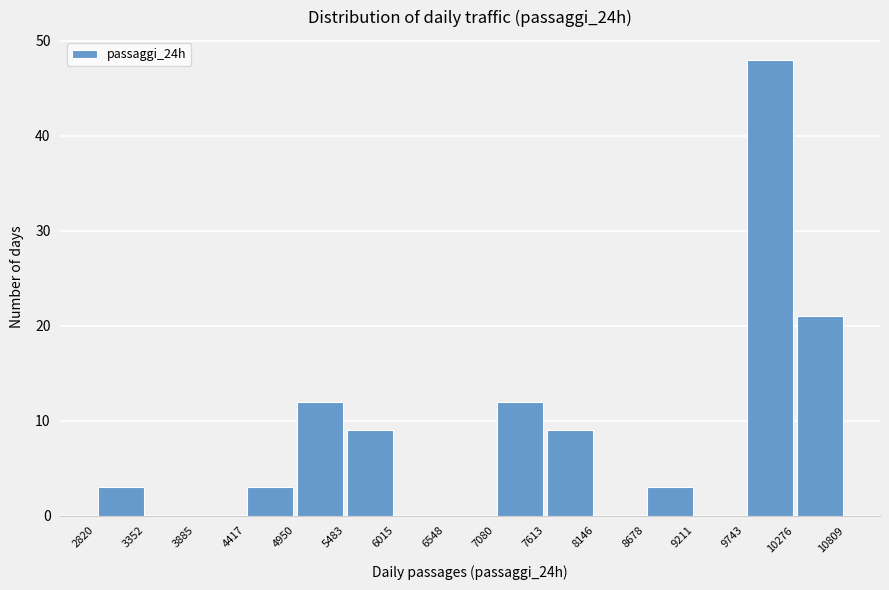

Reading left to right, transcribe this chart: for each bar, give the range it covers on the x-axis and its height. The values are not printed on the chart, so give them approximately, as read against the axis.

2820 to 3352: 3
3352 to 3885: 0
3885 to 4417: 0
4417 to 4950: 3
4950 to 5483: 12
5483 to 6015: 9
6015 to 6548: 0
6548 to 7080: 0
7080 to 7613: 12
7613 to 8146: 9
8146 to 8678: 0
8678 to 9211: 3
9211 to 9743: 0
9743 to 10276: 48
10276 to 10809: 21